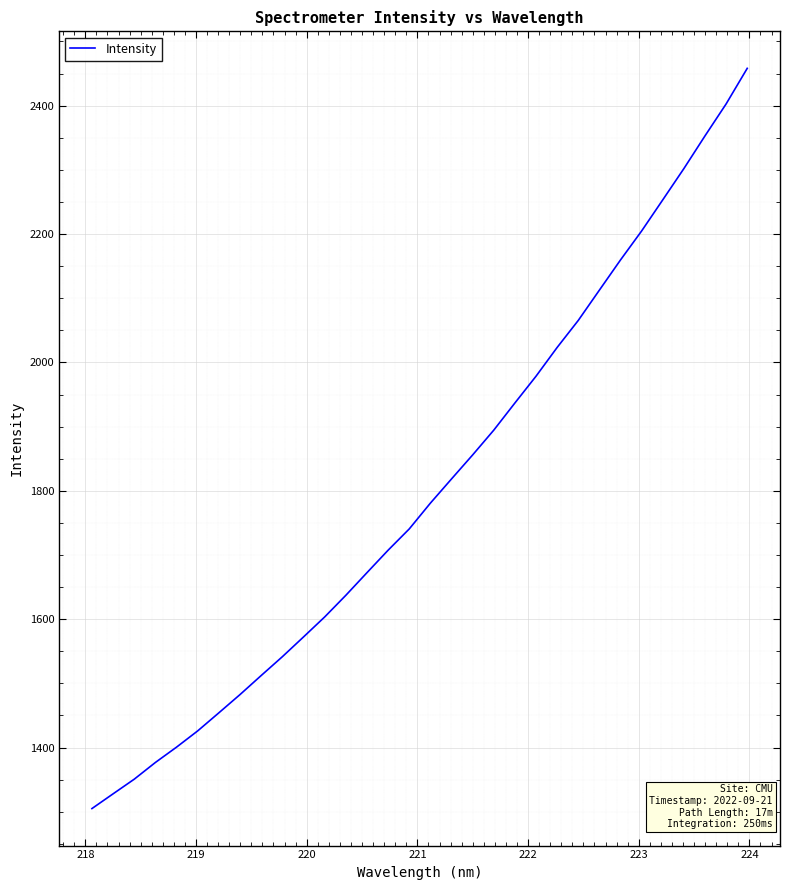

What is the minimum value shown in the chart?

1305.0